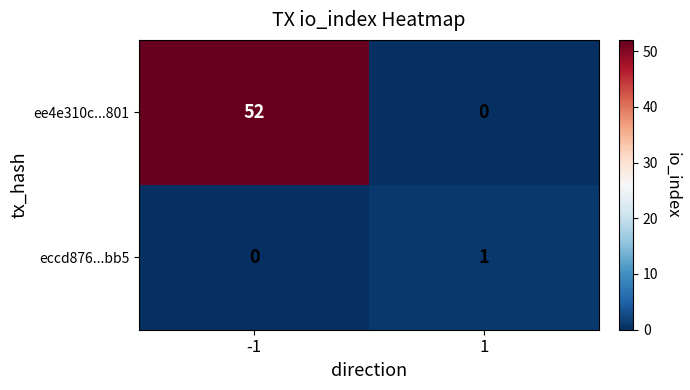

List the series in order of their peak value, lowest first.

eccd876...bb5, ee4e310c...801